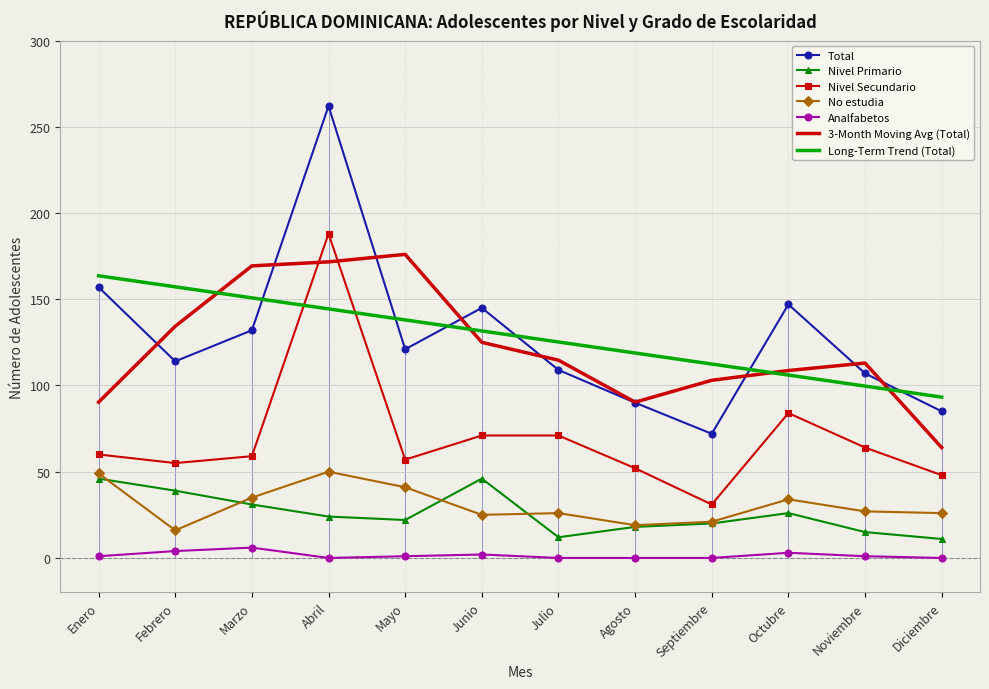

The No estudia series shows 44.5 at Julio. True or false?

False